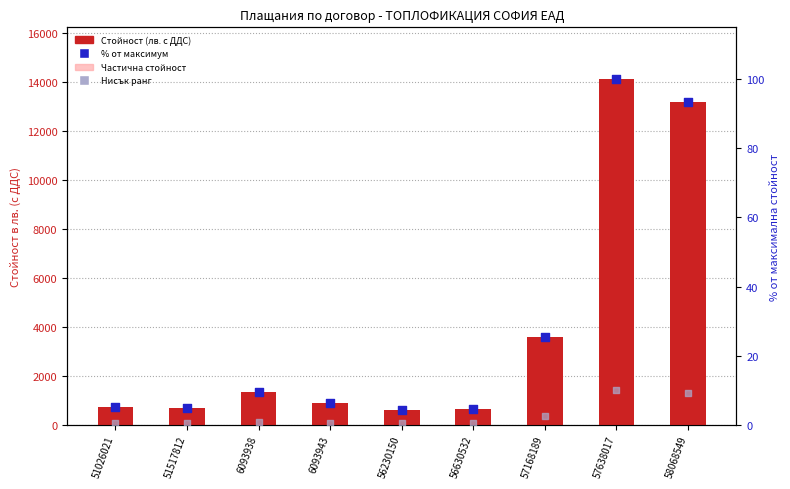

Which series contains the lowest Y value?

Нисък ранг